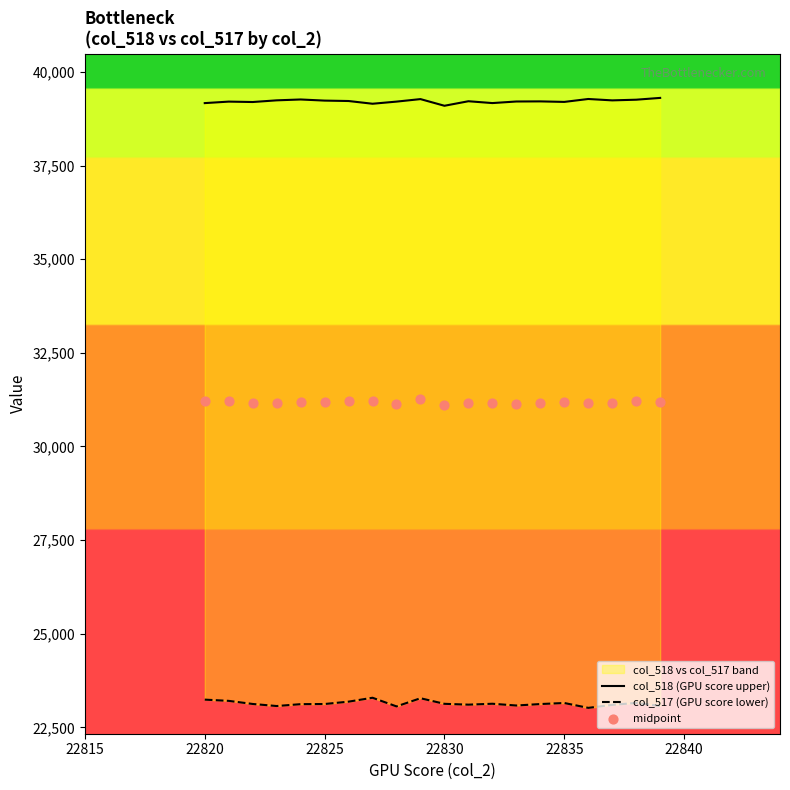

At how many categories does at least one series exceed 24202?

20